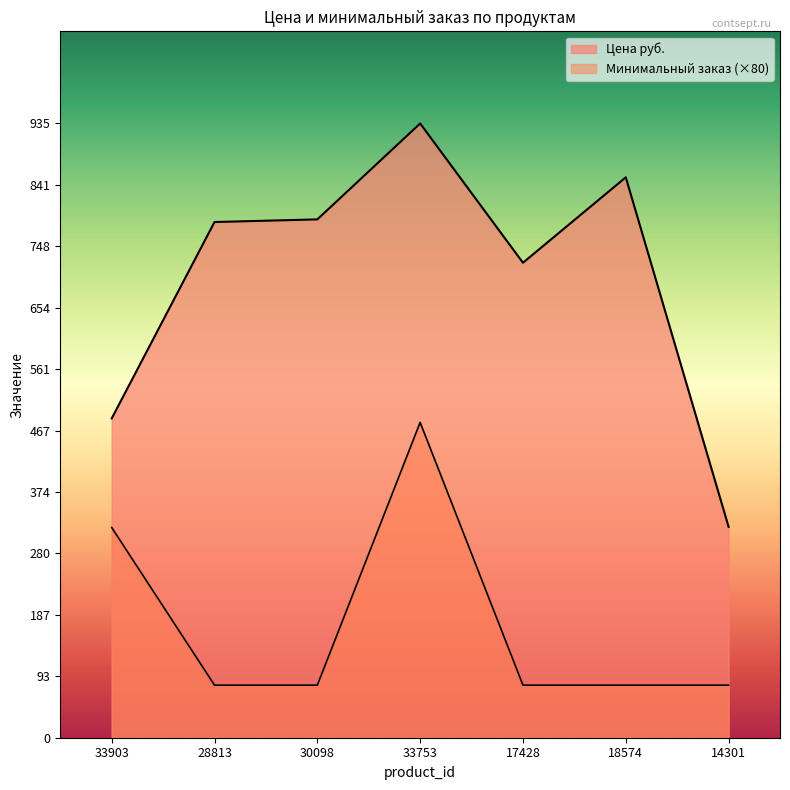

How many interior local peaks does the Цена руб. series have?

2